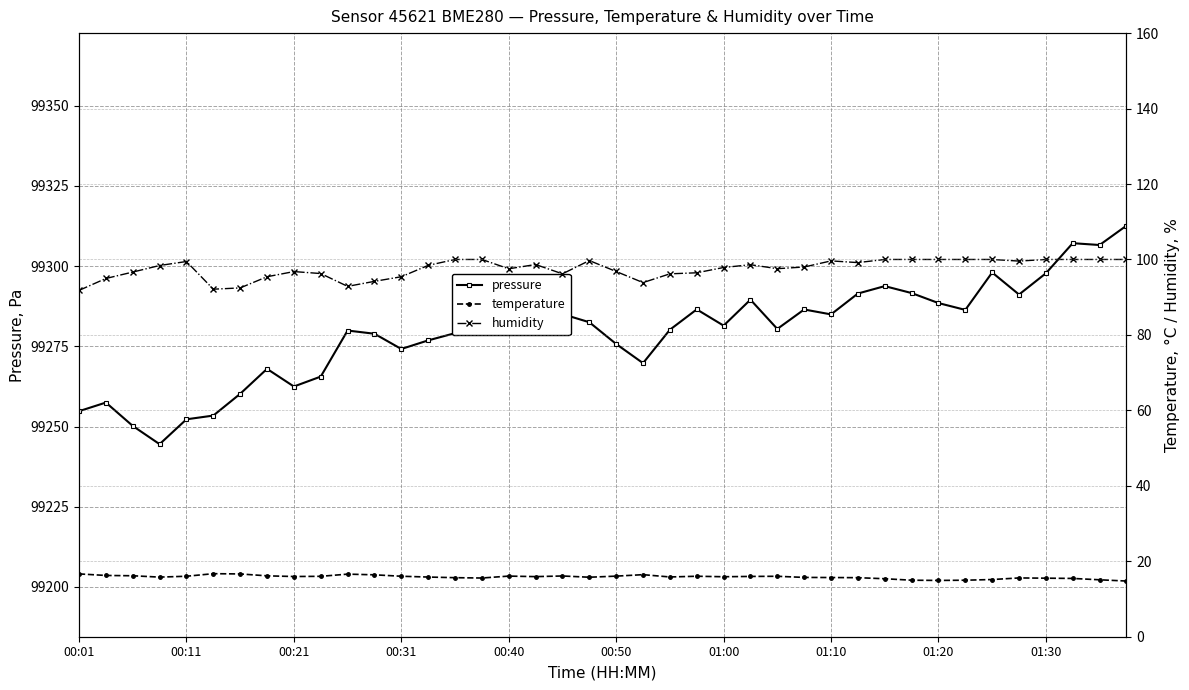

Is it true that pressure equals 50086.8 at 00:21?

False